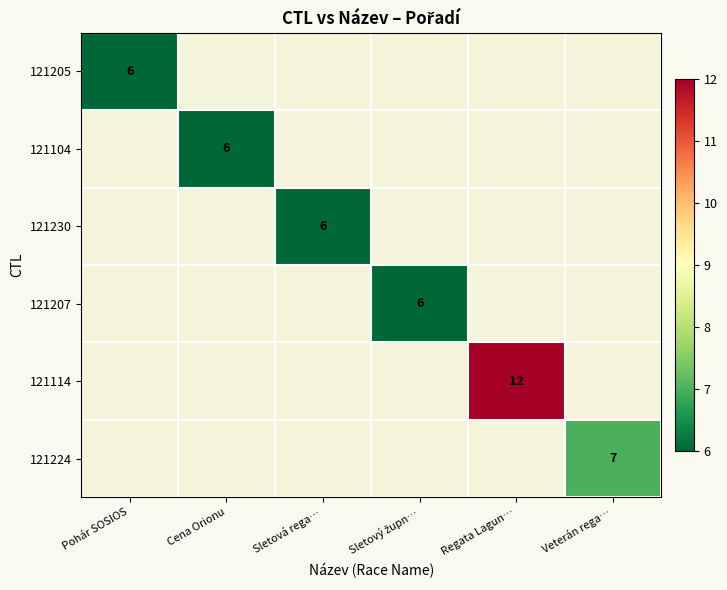

The 121114 series shows 12 at Regata Lagun…. True or false?

True